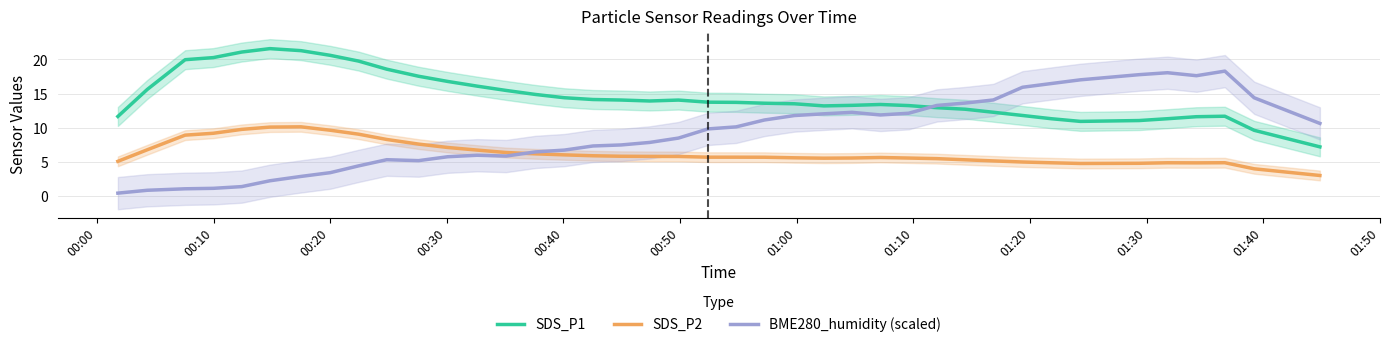

True or false: SDS_P2 and SDS_P1 cross at least once.

False